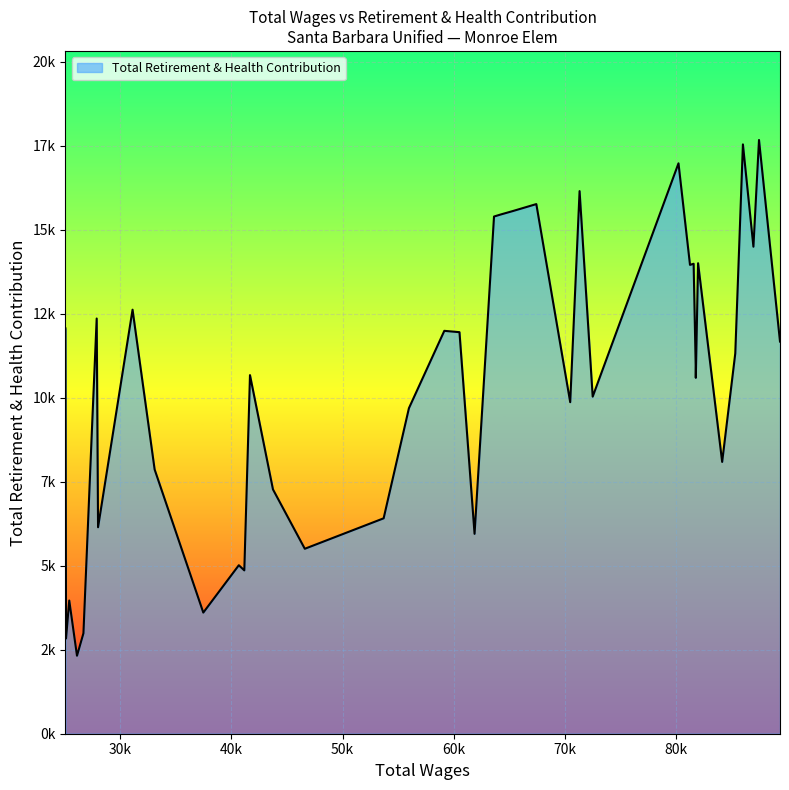

Which category has the lowest value across all series?

26095